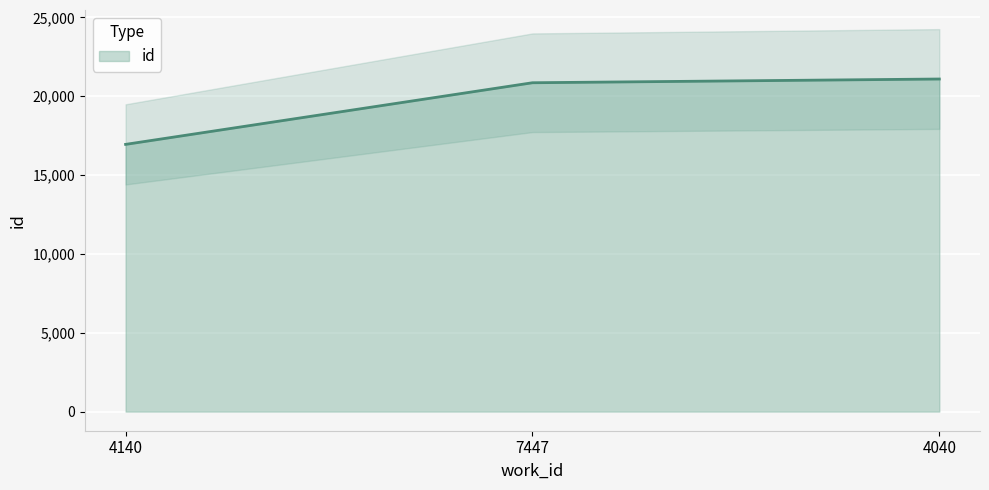

What is the ratio of the value at 4040 to the value at 7447?

1.0